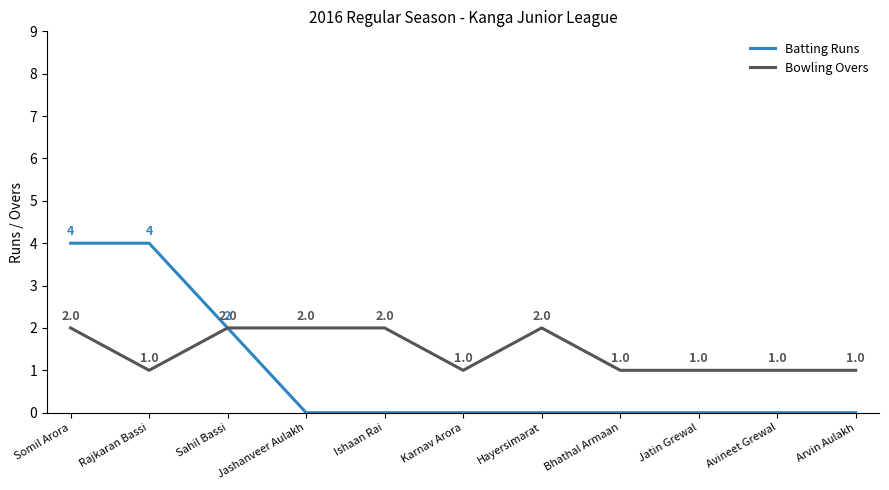

What is the sum of the Bowling Overs values at Arvin Aulakh and Rajkaran Bassi?

2